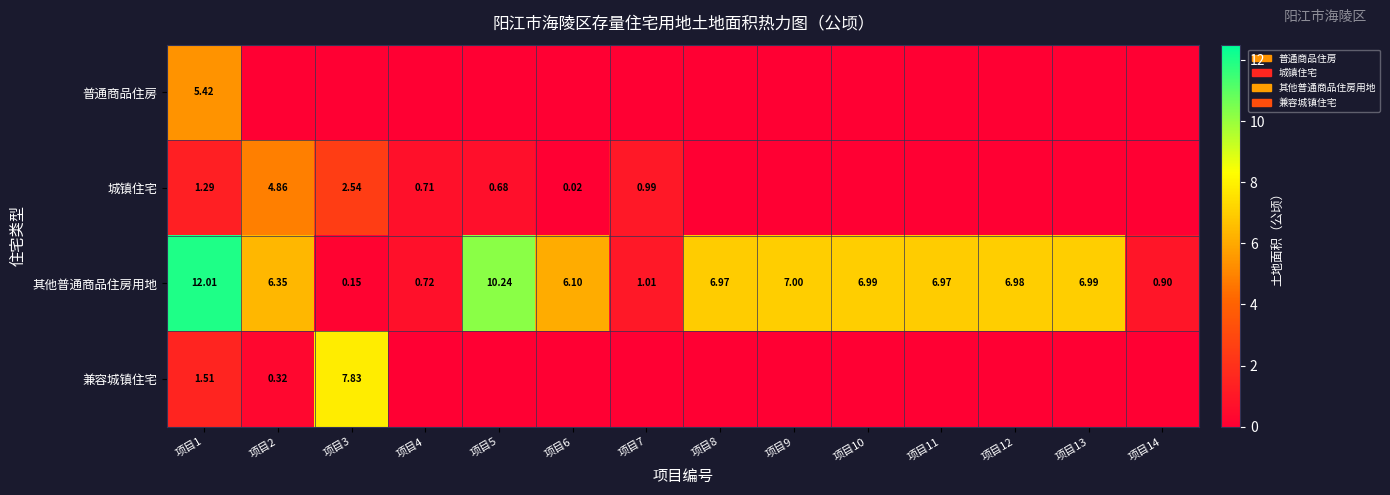

What is the total value across all series at 项目1?

20.2